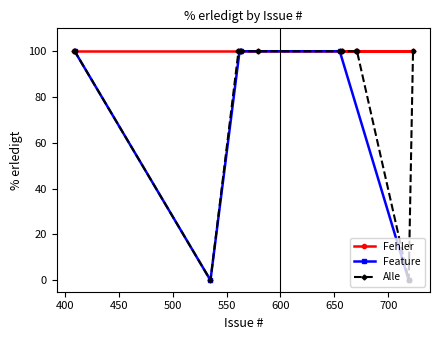

In Feature, how many points are lower than both neighbors (excluding endpoints)?

2